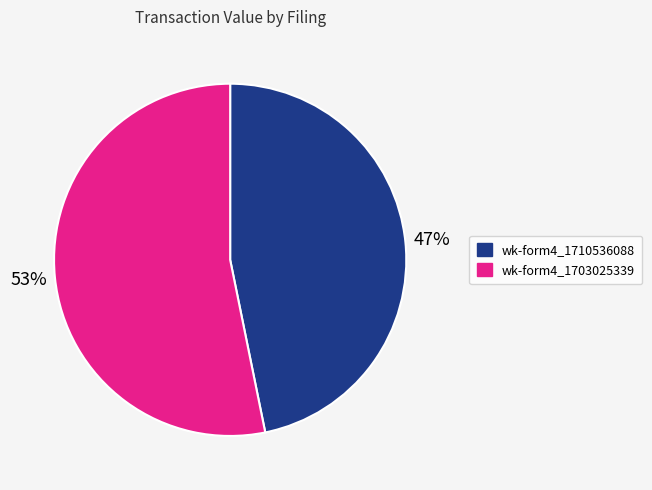

The wk-form4_1703025339 slice represents 47% of the pie. True or false?

False